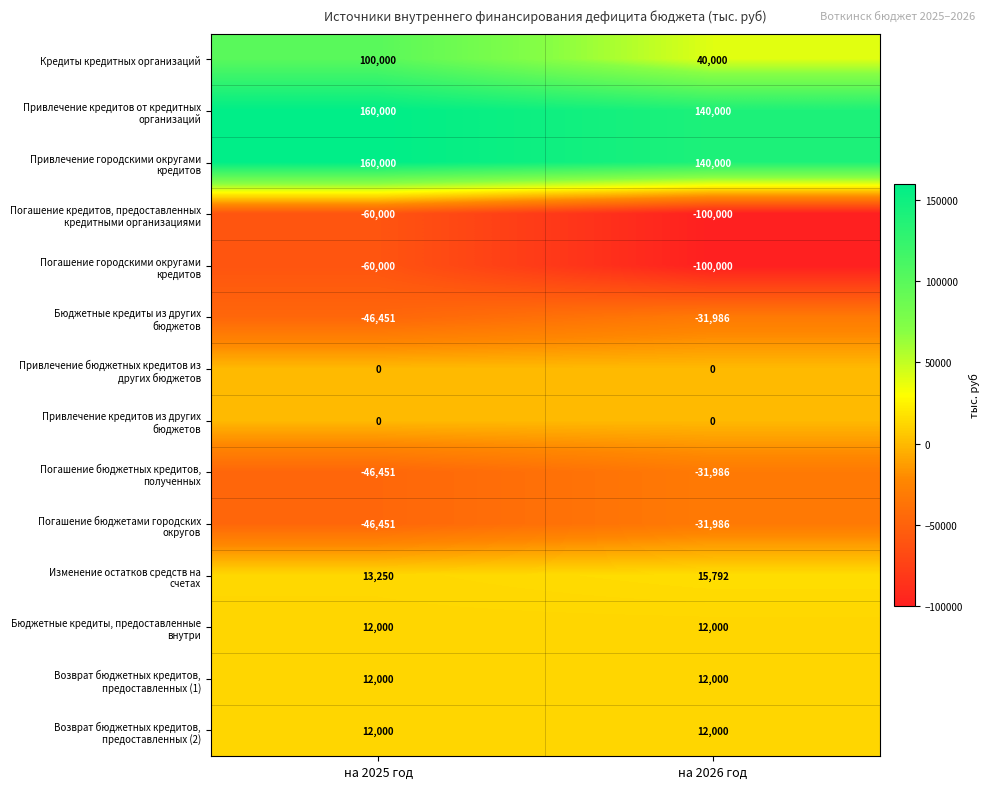

Which series has the largest range (max minus min)?

Кредиты кредитных организаций